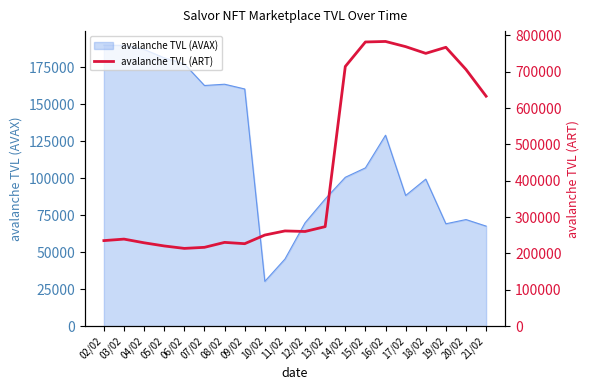

Which label corresponds to the largest value in the chart?

16/02